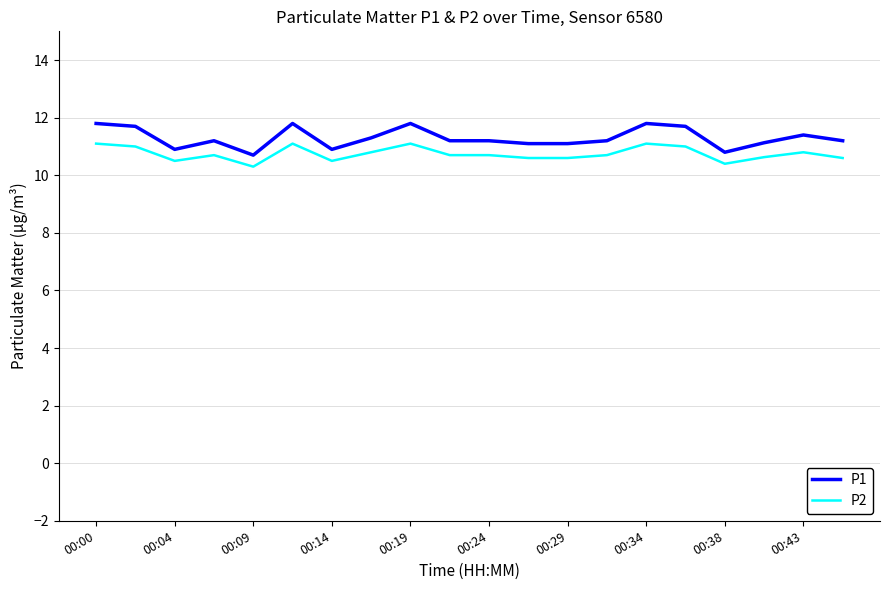

True or false: P1 and P2 cross at least once.

False